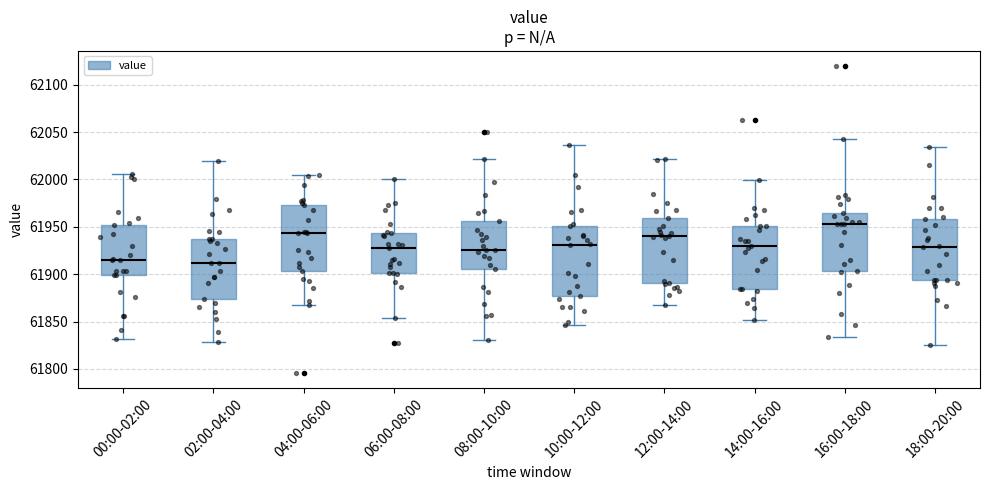

Reading left to right, read every box against the y-axis: the position of its median line, the range the box covers, and the ends of its whiskers. The values are not printed on the chart, so give them approximately, as read against the axis.

00:00-02:00: median 61915, box 61900 to 61950, whiskers 61830 to 62005
02:00-04:00: median 61910, box 61875 to 61935, whiskers 61830 to 62020
04:00-06:00: median 61945, box 61905 to 61975, whiskers 61865 to 62005
06:00-08:00: median 61925, box 61900 to 61945, whiskers 61855 to 62000
08:00-10:00: median 61925, box 61905 to 61955, whiskers 61830 to 62020
10:00-12:00: median 61930, box 61875 to 61950, whiskers 61845 to 62035
12:00-14:00: median 61940, box 61890 to 61960, whiskers 61865 to 62020
14:00-16:00: median 61930, box 61885 to 61950, whiskers 61850 to 62000
16:00-18:00: median 61955, box 61905 to 61965, whiskers 61835 to 62045
18:00-20:00: median 61930, box 61895 to 61960, whiskers 61825 to 62035